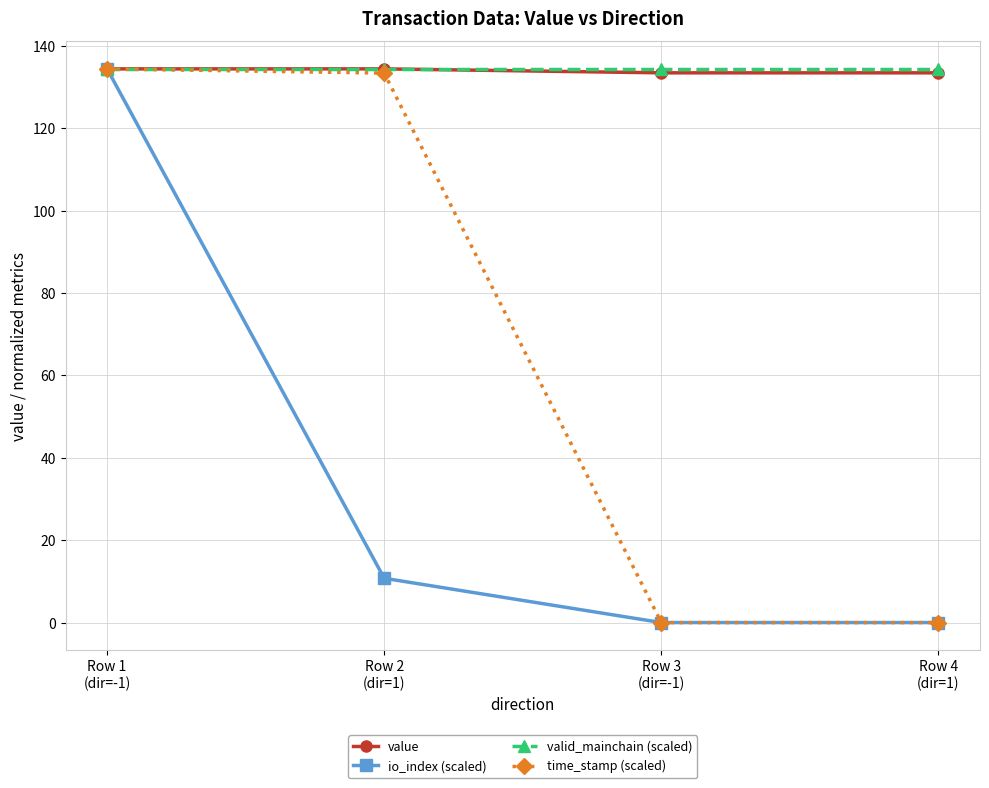

What value does the io_index (scaled) series have at Row 2
(dir=1)?

10.8